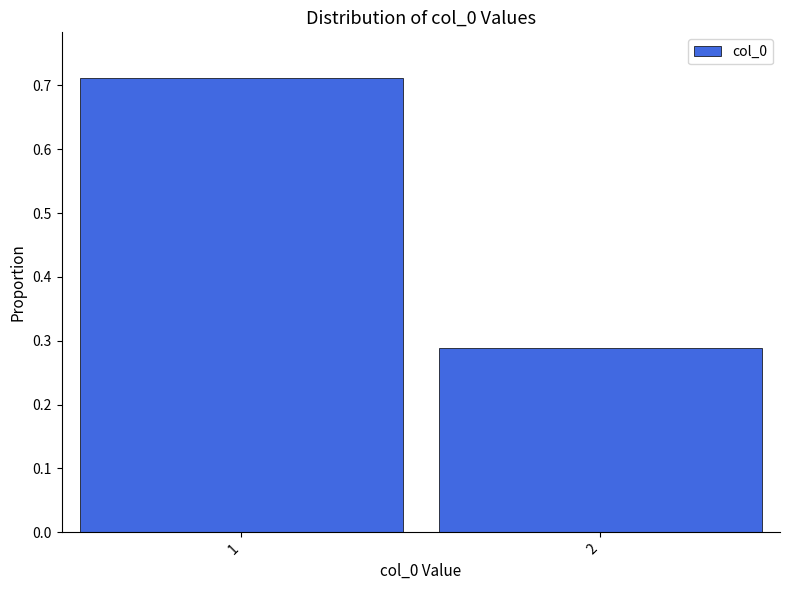

What is the sum of all values?

1.0